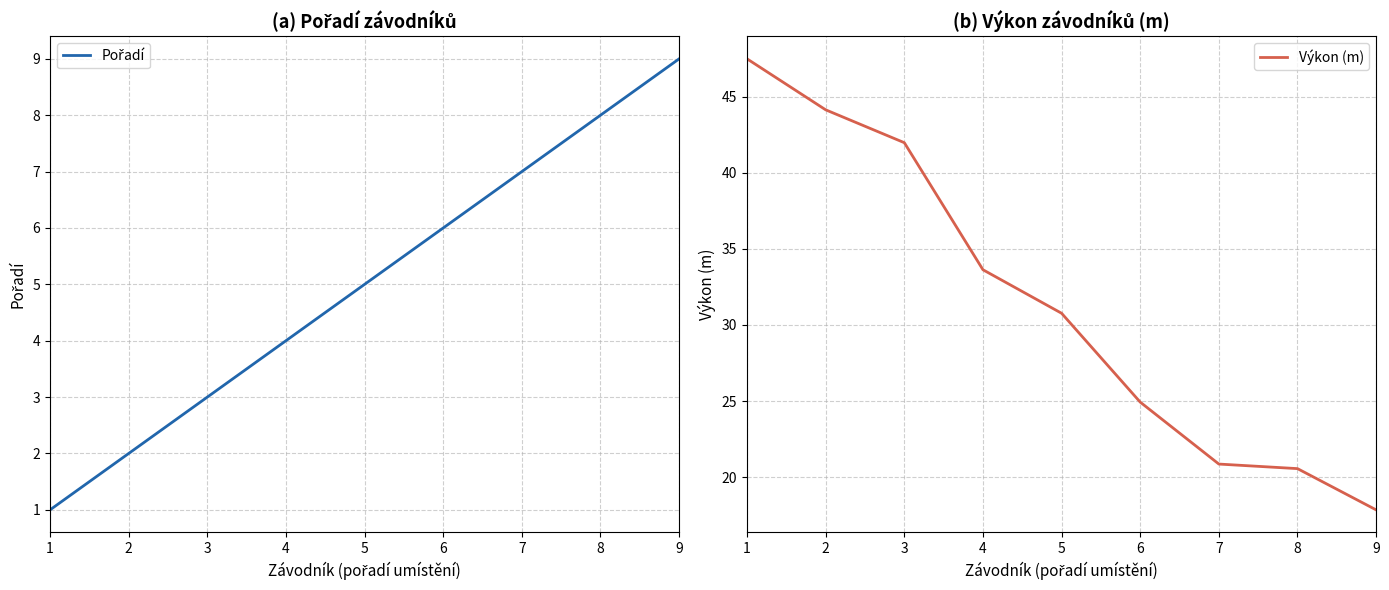

True or false: Výkon (m) and Pořadí cross at least once.

False